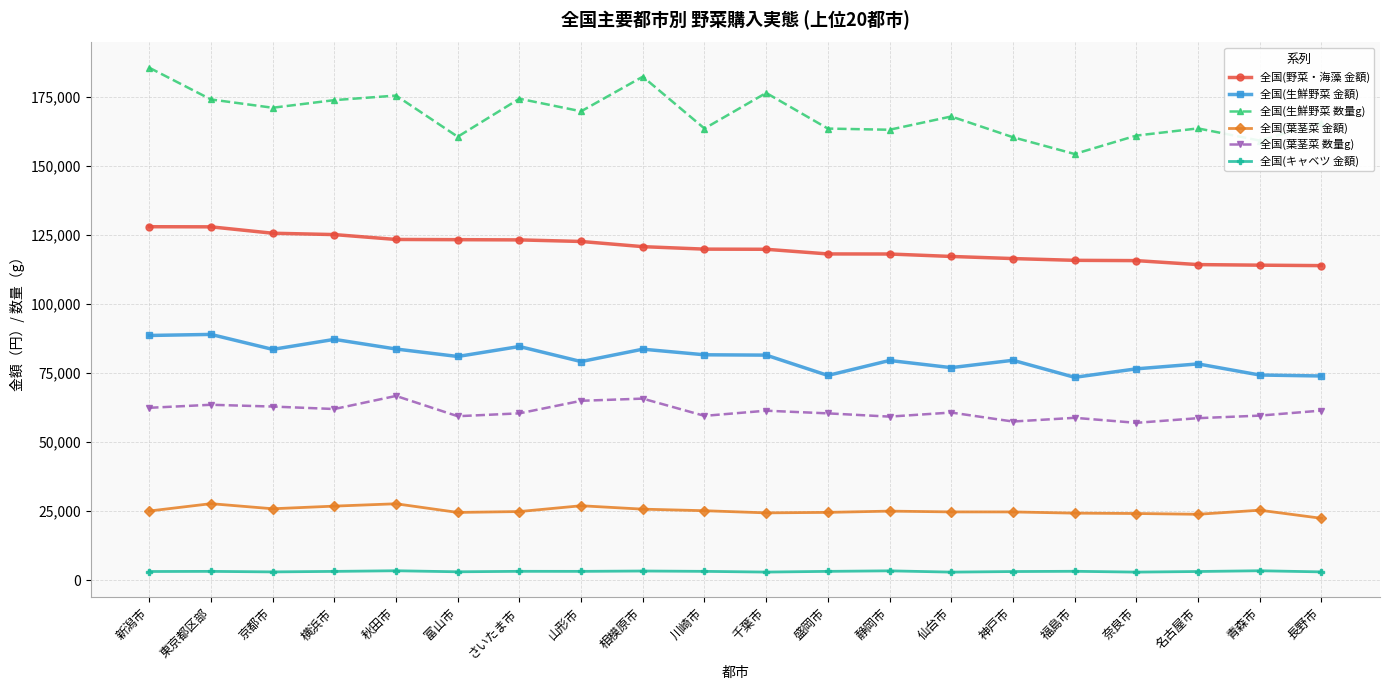

What are all the series names shown in the legend?

全国(野菜・海藻 金額), 全国(生鮮野菜 金額), 全国(生鮮野菜 数量g), 全国(葉茎菜 金額), 全国(葉茎菜 数量g), 全国(キャベツ 金額)